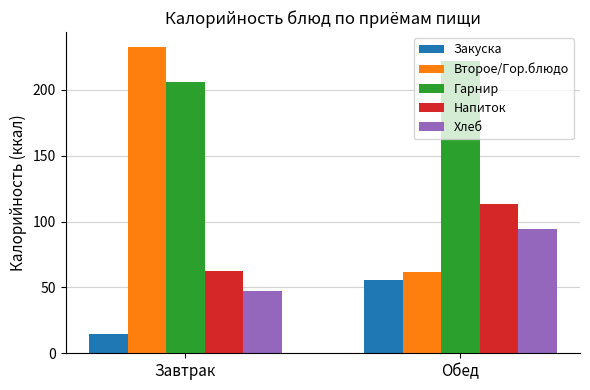

Which series has the widest spread of values?

Второе/Гор.блюдо